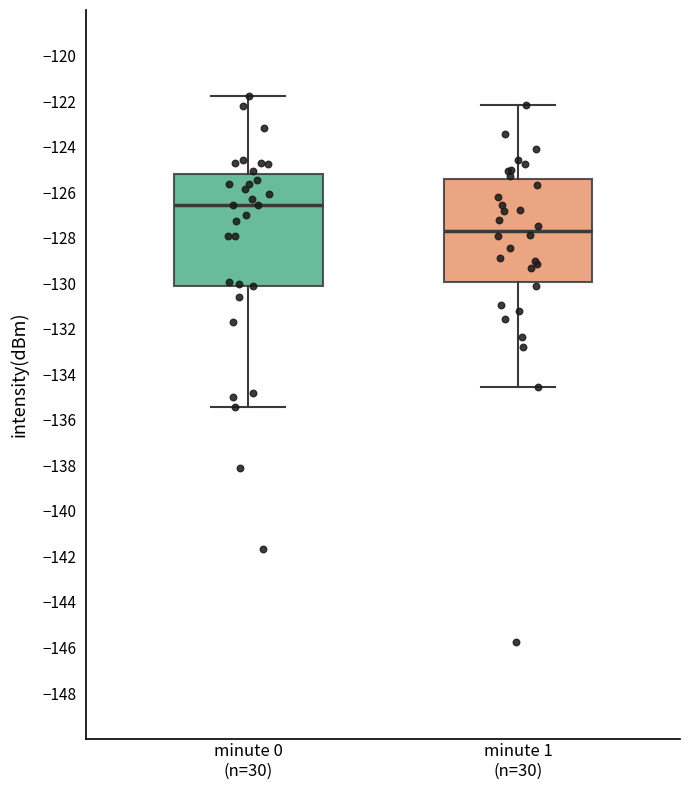

Reading left to right, transcribe this box plot: for each box, give where its median line is, the range the box spans, and where its two whiskers end, as read against the y-axis. The values are not printed on the chart, so give them approximately, as read against the axis.

minute 0 (n=30): median -126.6, box -130.2 to -125.2, whiskers -135.4 to -121.8
minute 1 (n=30): median -127.6, box -130.0 to -125.4, whiskers -134.6 to -122.2